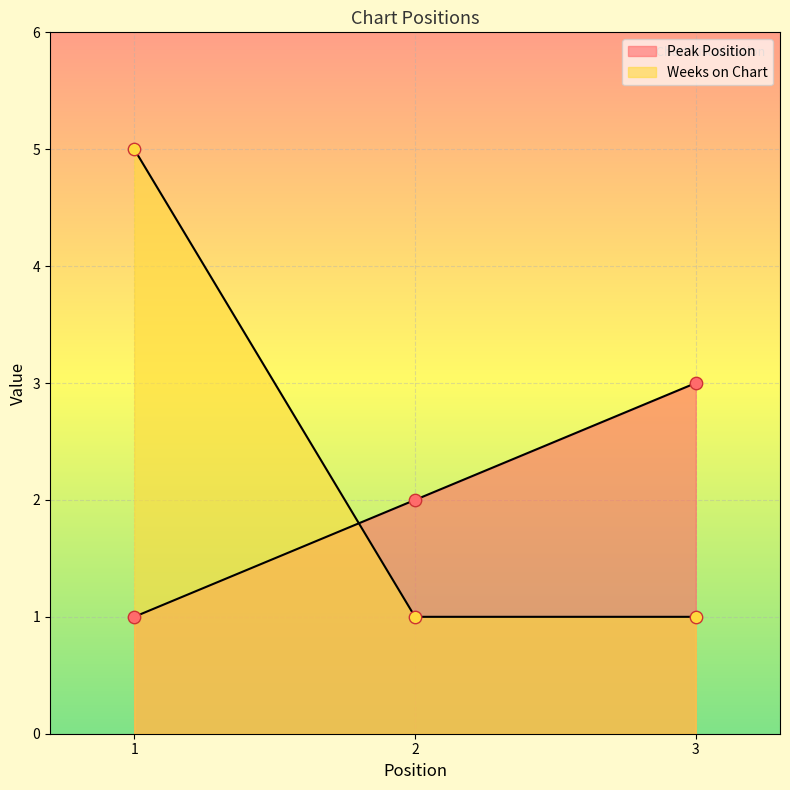

Which series has the largest Y range (max minus min)?

Weeks on Chart